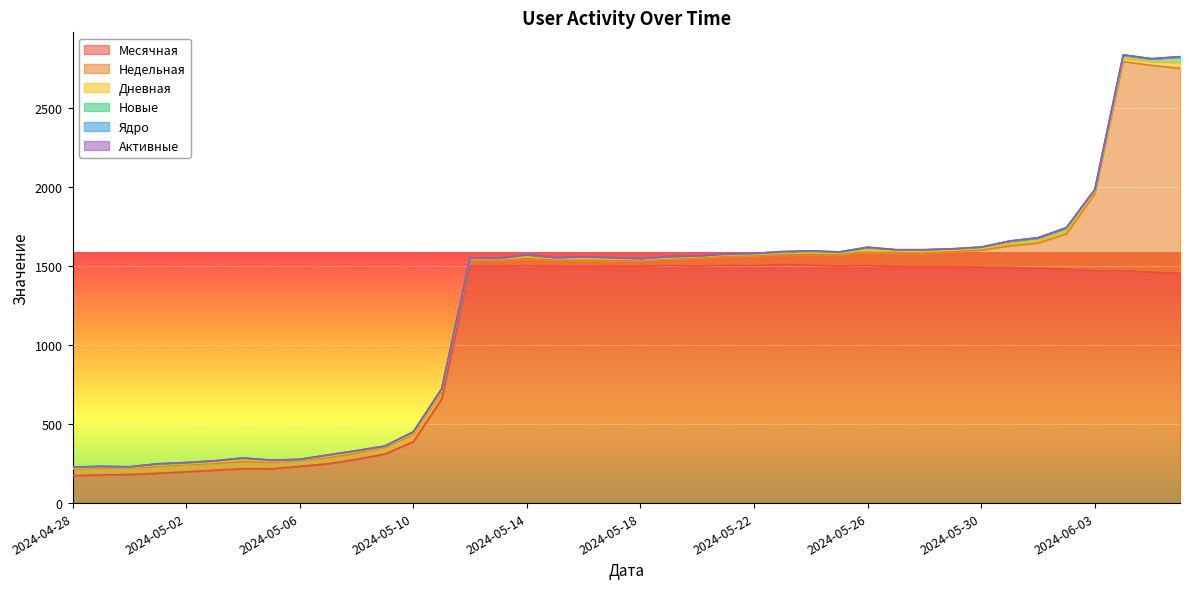

List the labels in order of Новые value, largest first.

2024-06-06, 2024-06-04, 2024-06-05, 2024-06-02, 2024-06-01, 2024-05-26, 2024-05-31, 2024-05-28, 2024-06-03, 2024-05-14, 2024-05-04, 2024-05-16, 2024-05-24, 2024-05-27, 2024-05-10, 2024-05-11, 2024-05-29, 2024-05-30, 2024-05-03, 2024-05-07, 2024-05-17, 2024-04-28, 2024-05-01, 2024-05-08, 2024-05-19, 2024-05-23, 2024-04-29, 2024-05-02, 2024-05-05, 2024-05-15, 2024-05-20, 2024-05-21, 2024-05-22, 2024-05-25, 2024-04-30, 2024-05-12, 2024-05-18, 2024-05-09, 2024-05-13, 2024-05-06